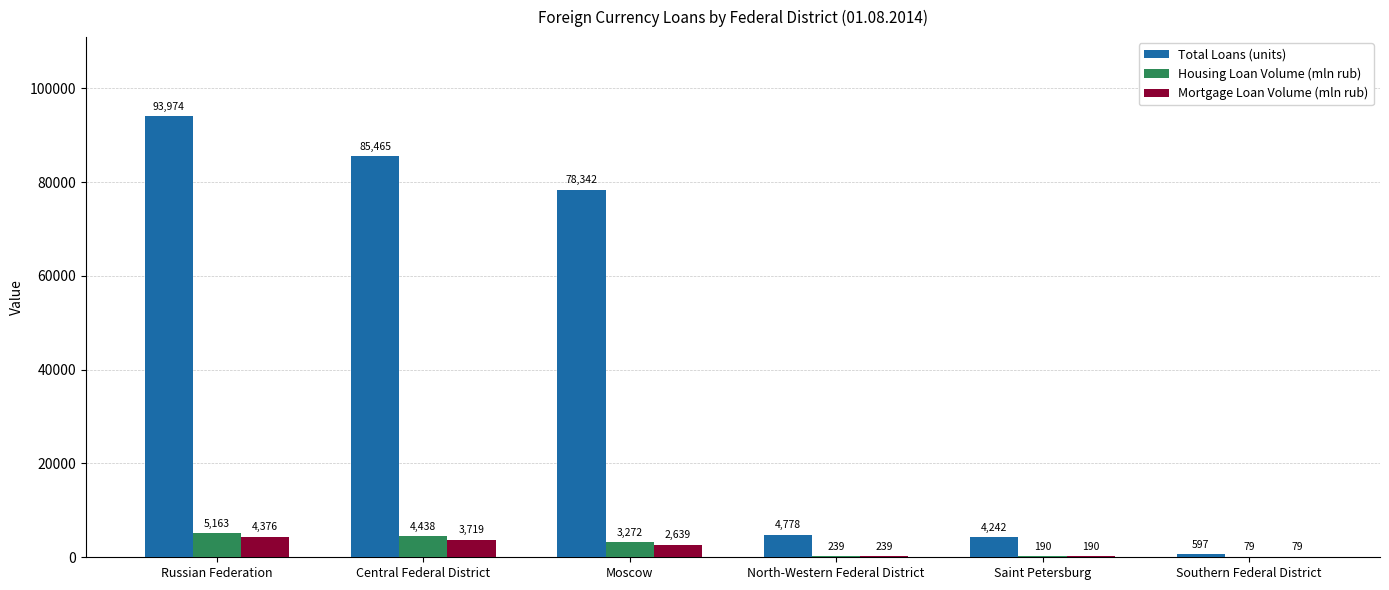

Which series changed the most between Russian Federation and Southern Federal District?

Total Loans (units)